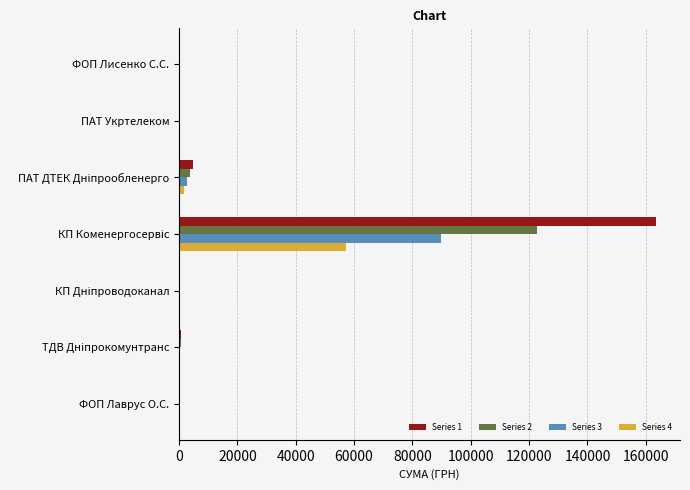

What is the maximum value for Series 2?

122654.9